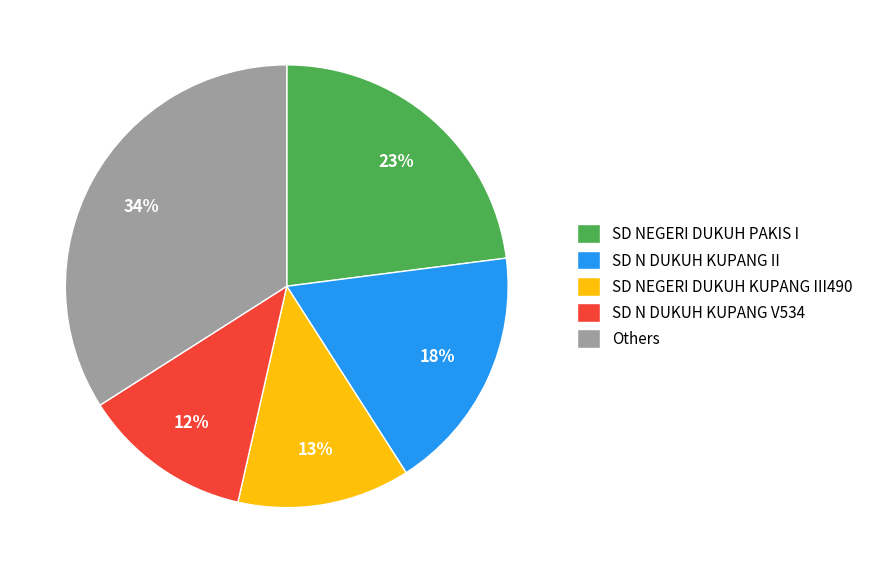

Combined, do Others and SD NEGERI DUKUH KUPANG III490 account for over 50%?

No